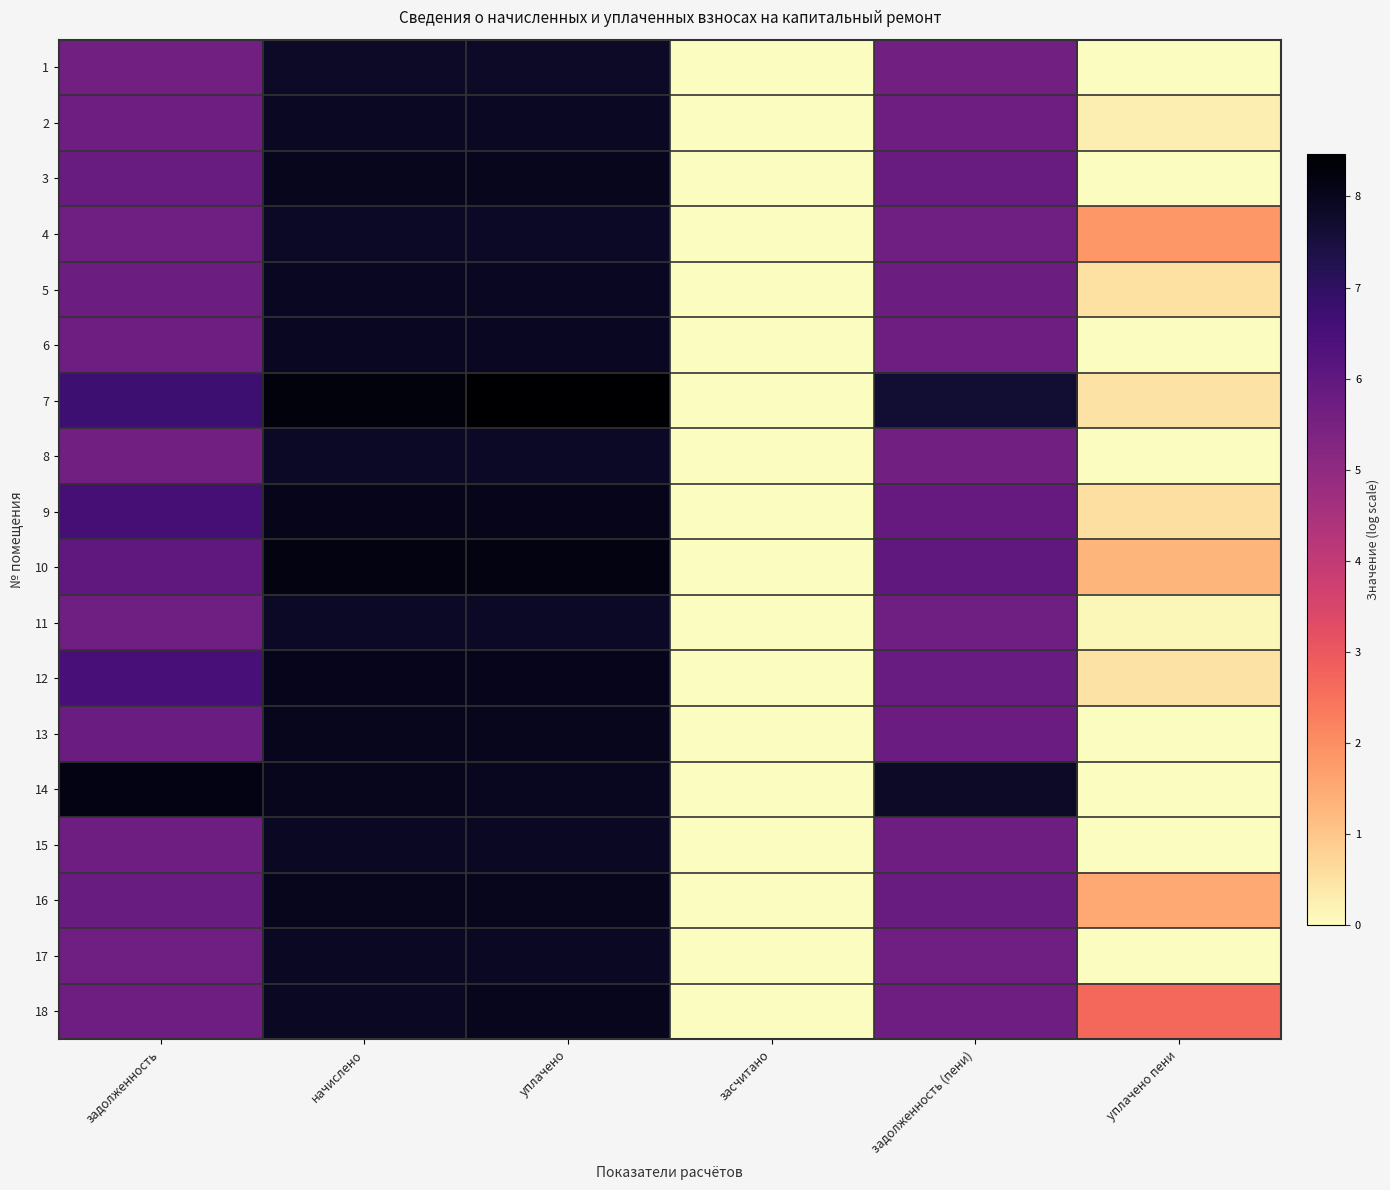

Rank the series by their maximum value, from lowest to highest.

1, 8, 11, 4, 17, 15, 2, 6, 5, 13, 3, 18, 16, 12, 9, 14, 10, 7